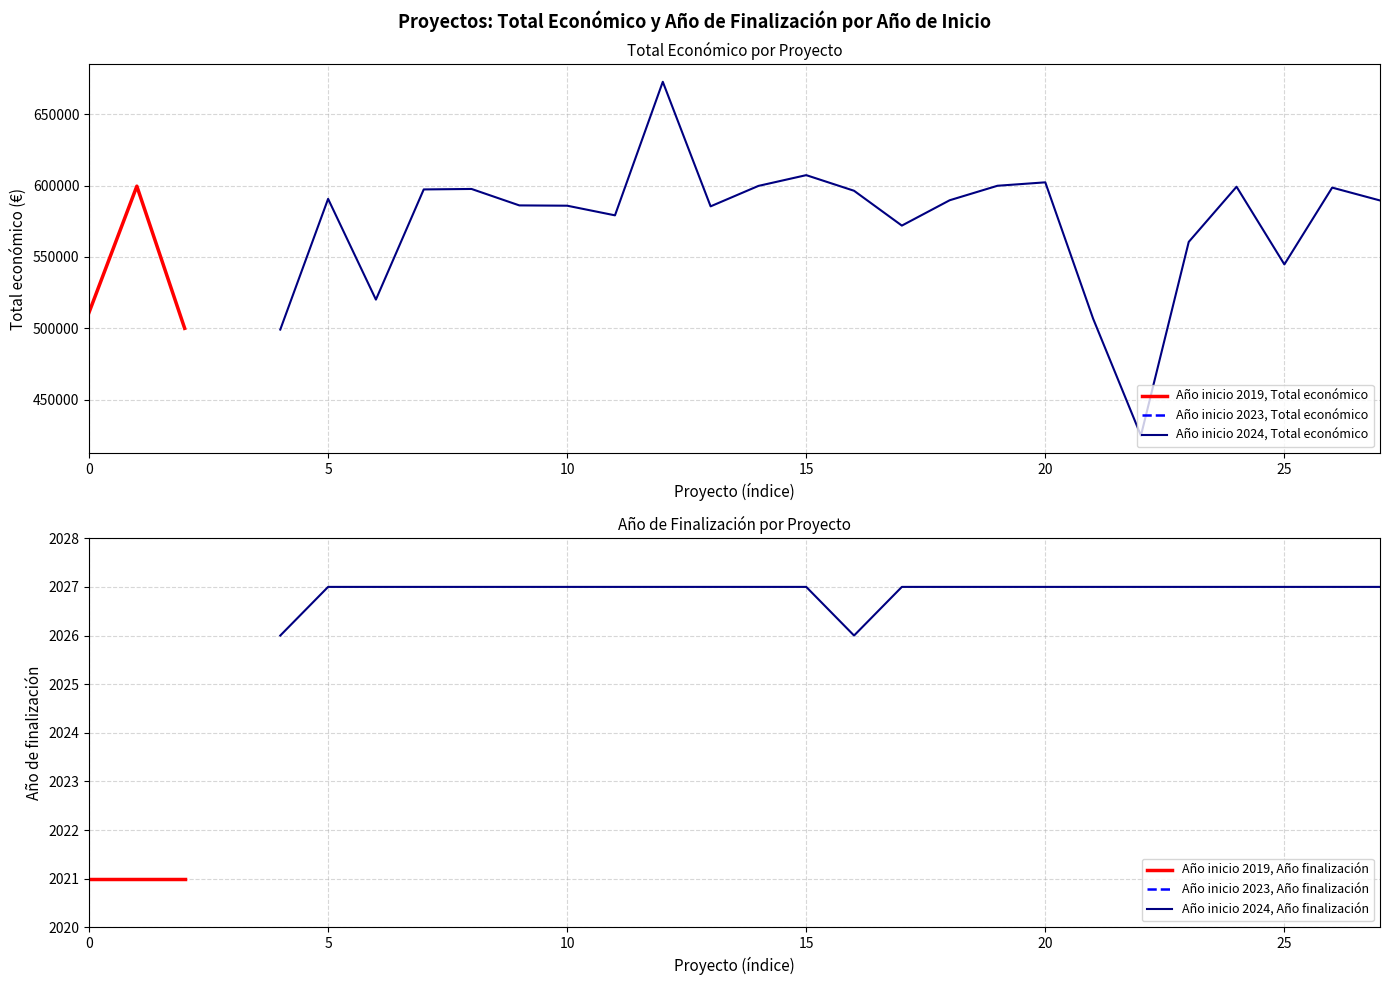

Rank the series at 2024 from highest to lowest value.

Total económico, Año de finalización